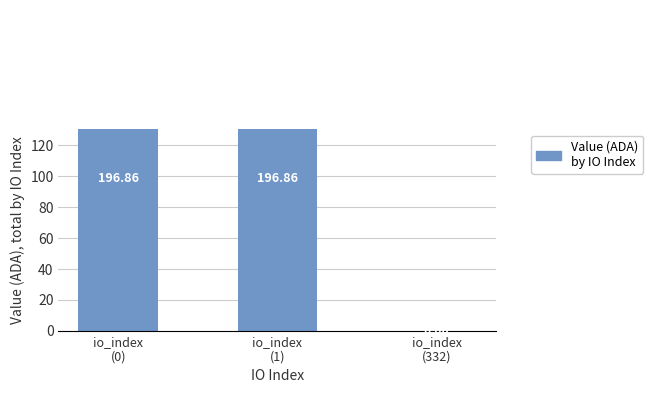

List the labels in order of value, largest first.

io_index
(1), io_index
(0), io_index
(332)